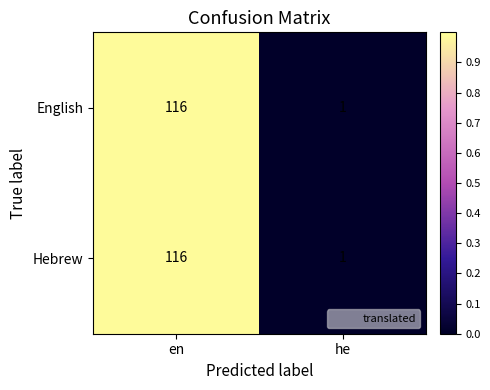

The value of English at he is 1. True or false?

True